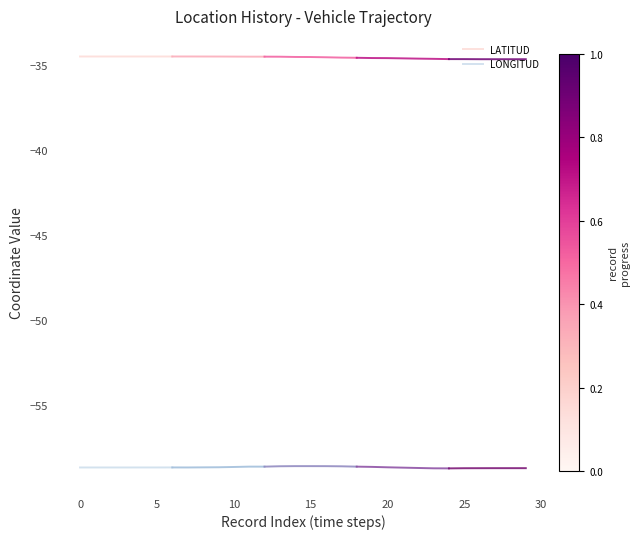

The LATITUD series shows -49.5 at 0. True or false?

False